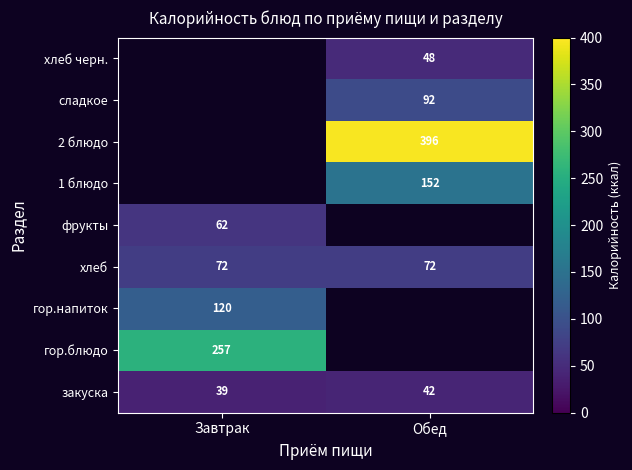

Is the value of закуска at Завтрак greater than the value of 2 блюдо at Обед?

No